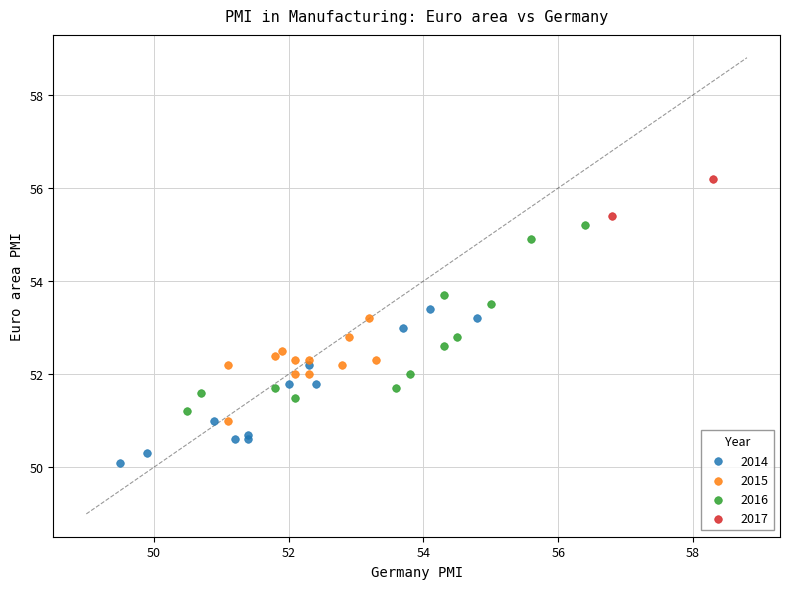

What are all the series names shown in the legend?

2014, 2015, 2016, 2017